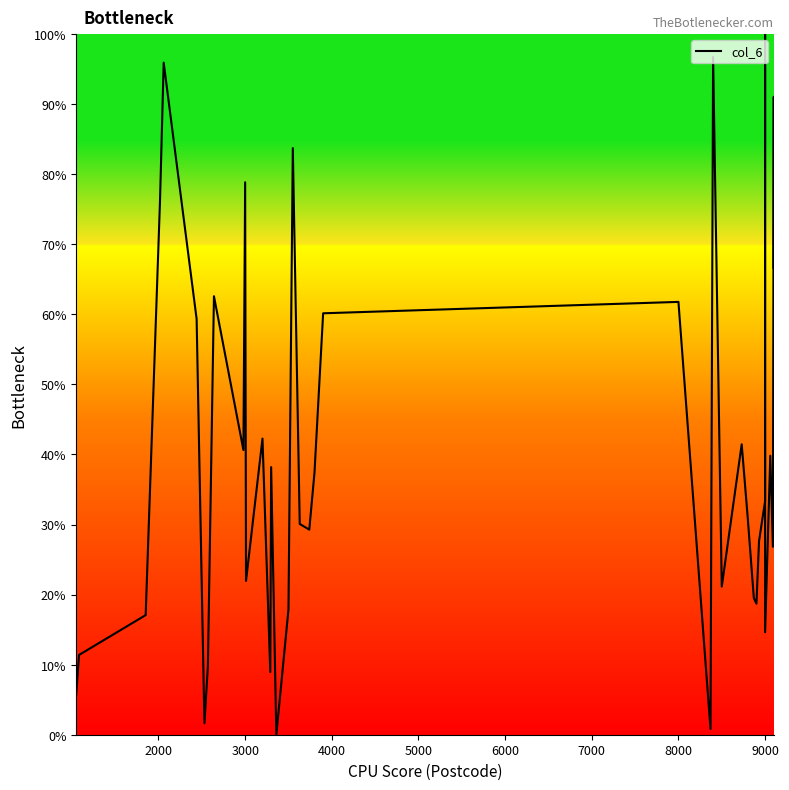

How many points are higher than both their immediate neighbors (excluding endpoints)?

12